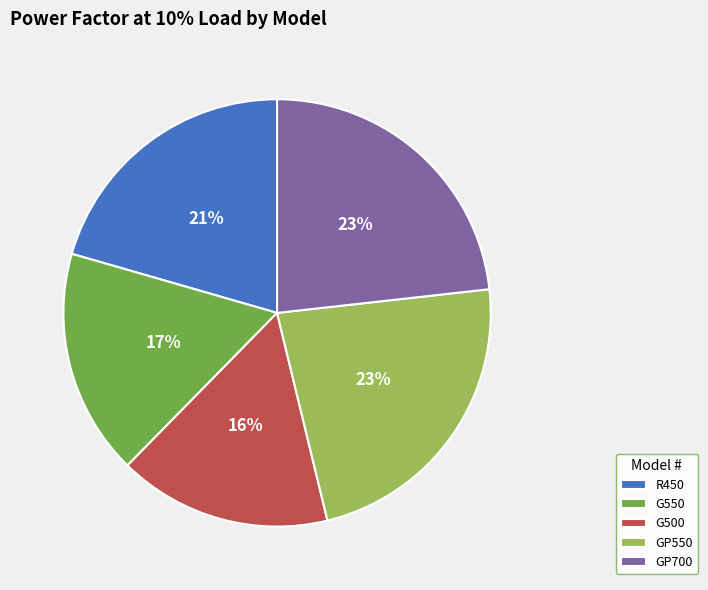

To the nearest percent, what is the combined percentage of G550 and R450?

38%